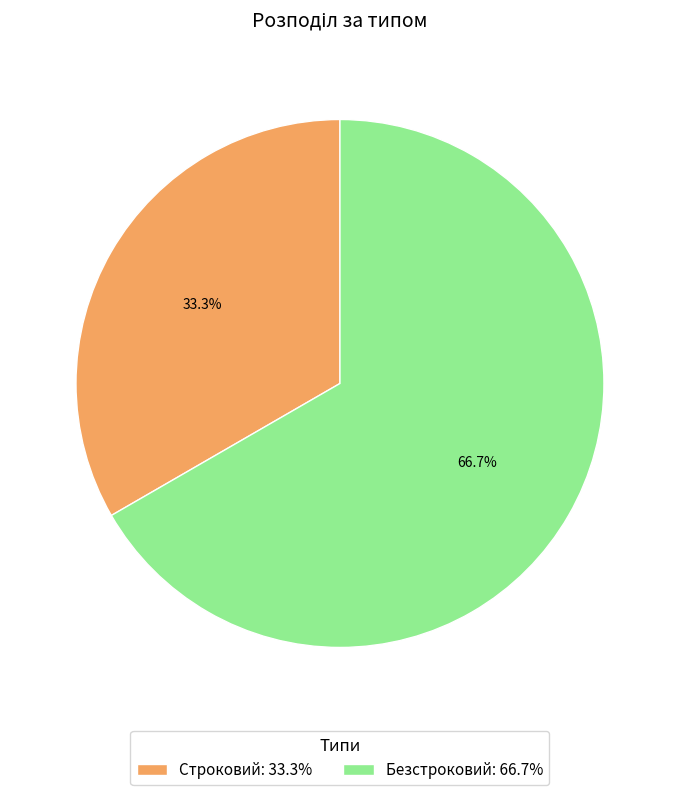

Approximately how many times larger is the value at Безстроковий: 66.7% compared to Строковий: 33.3%?

2.0